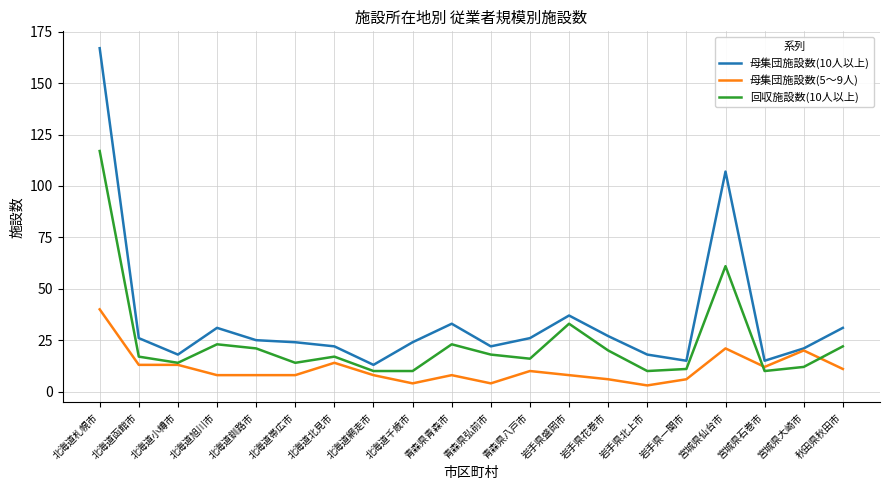

Which series has the largest total across all categories?

母集団施設数(10人以上)